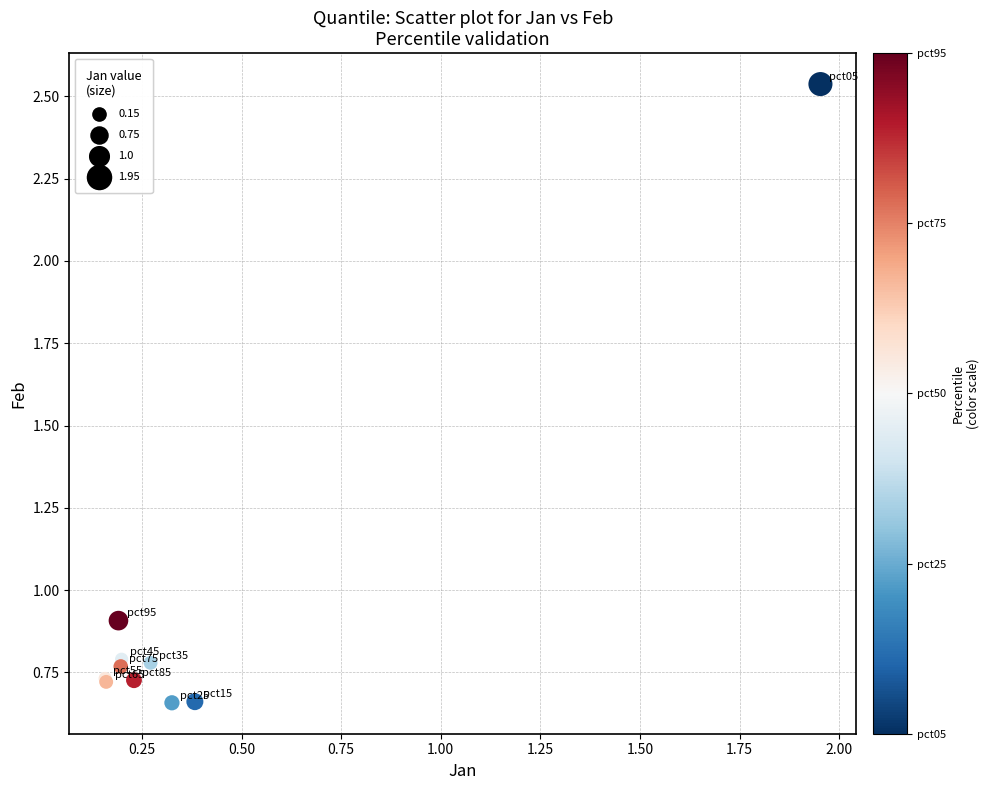

What Y value in the scatter plot is closest to 1?

0.9